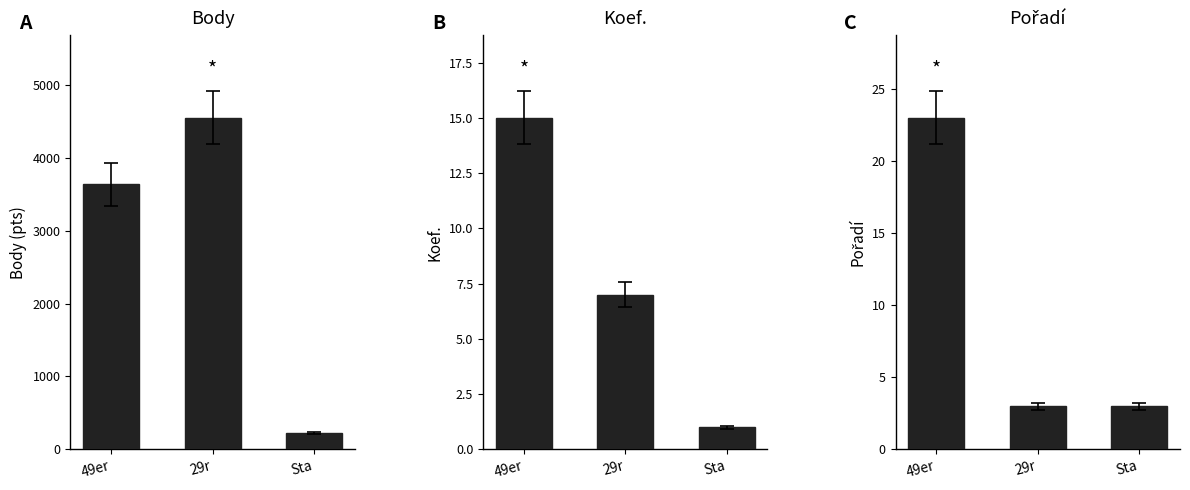

Rank the series at 49er from lowest to highest value.

Koef., Pořadí, Body (pts)